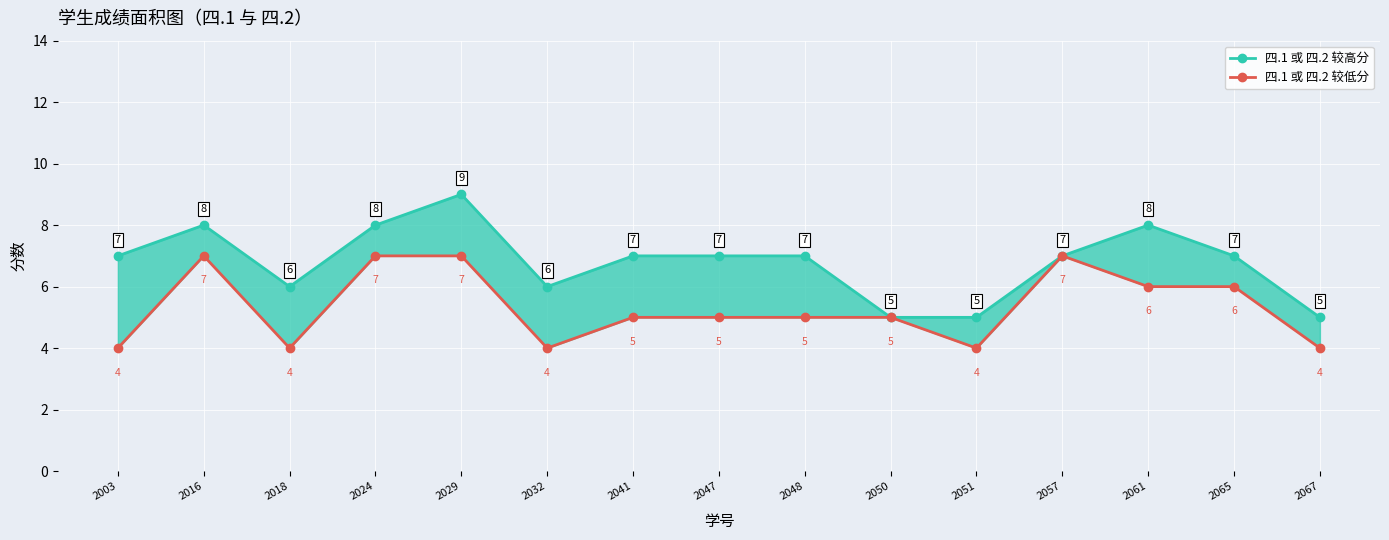

Reading left to right, transcribe all the data shown in this chart.

四.1 或 四.2 较高分: 2003=7	2016=8	2018=6	2024=8	2029=9	2032=6	2041=7	2047=7	2048=7	2050=5	2051=5	2057=7	2061=8	2065=7	2067=5
四.1 或 四.2 较低分: 2003=4	2016=7	2018=4	2024=7	2029=7	2032=4	2041=5	2047=5	2048=5	2050=5	2051=4	2057=7	2061=6	2065=6	2067=4